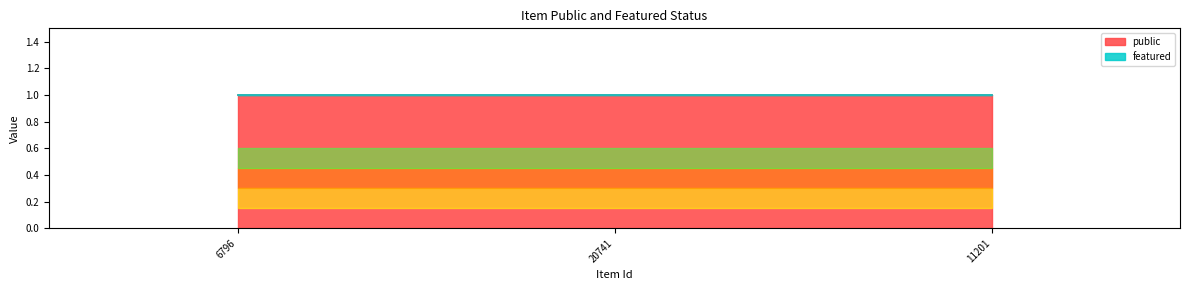

Read the public value at 20741.

1